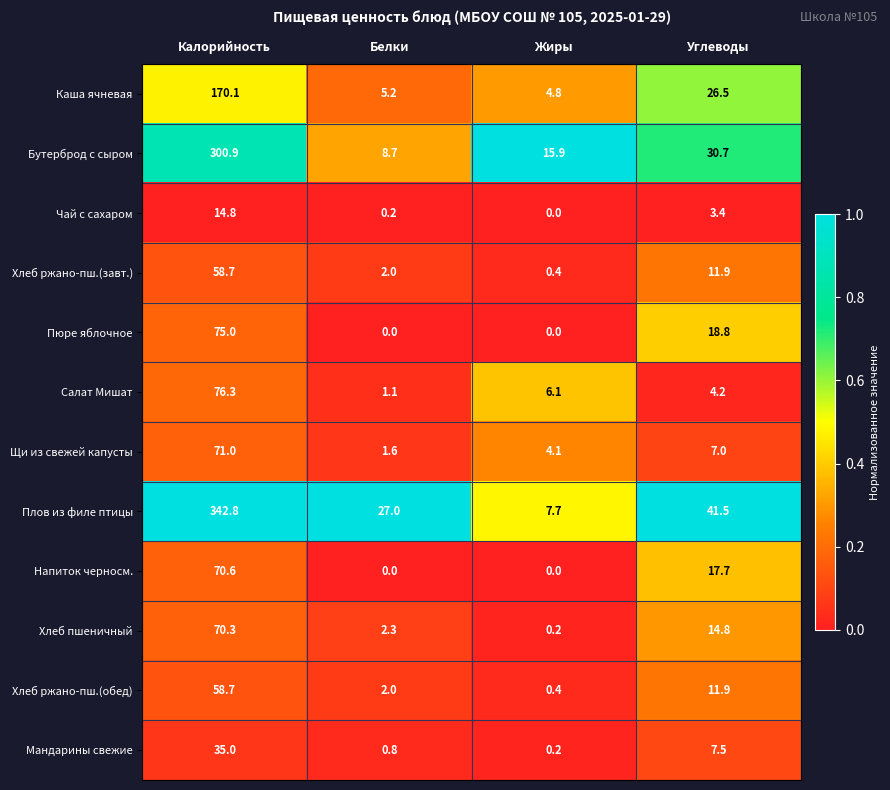

What is the difference between the second highest and second lowest values in the Хлеб пшеничный series?

12.5